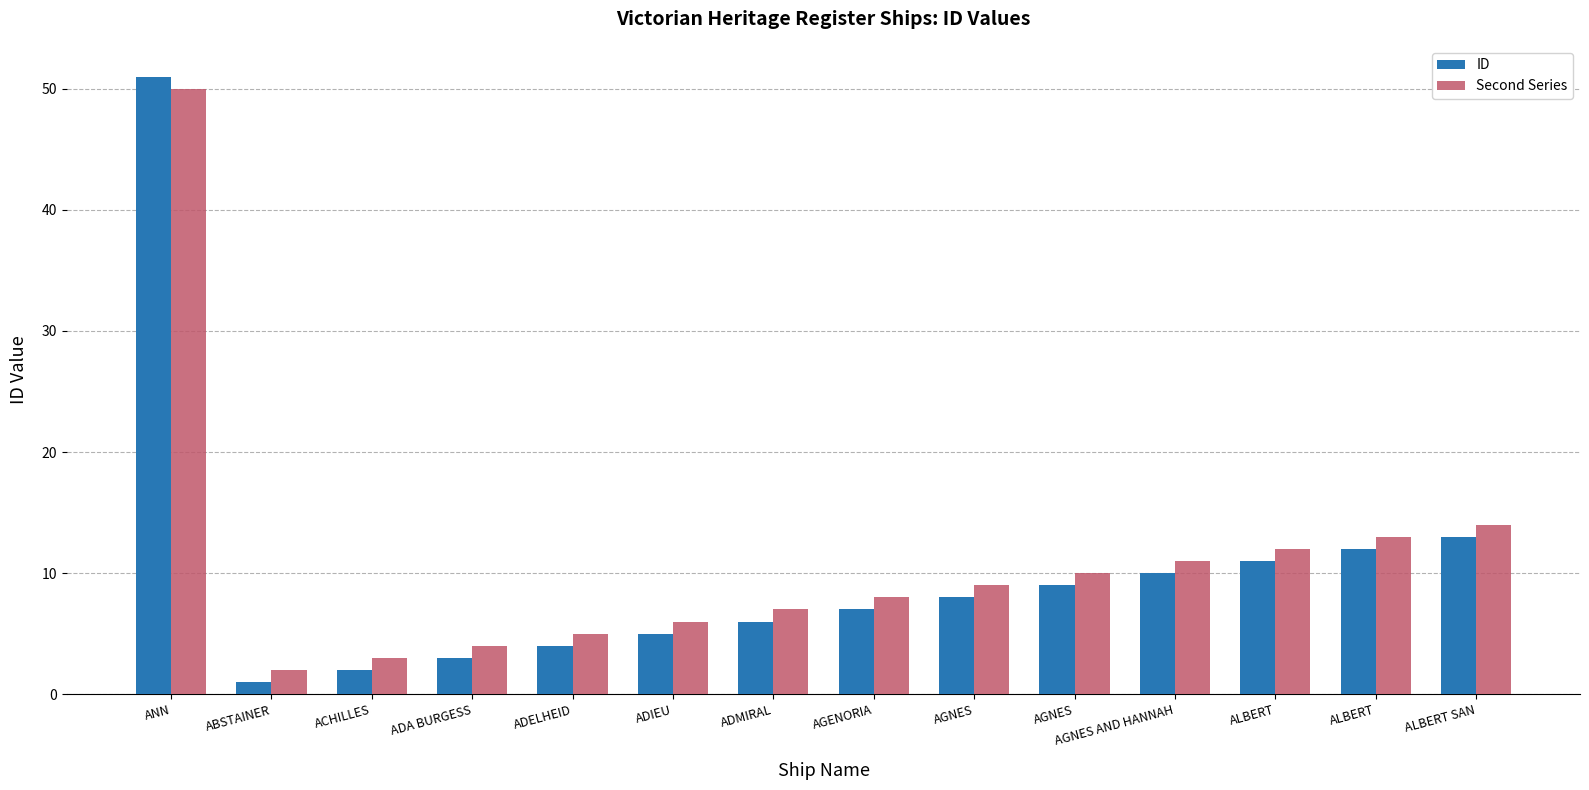

How many bars are there in each group?

2